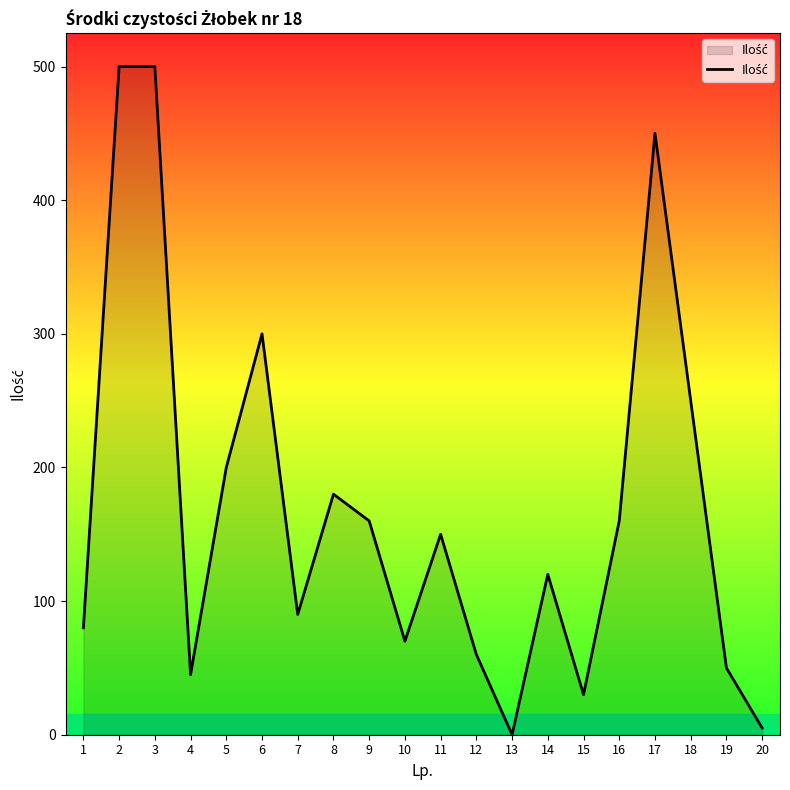

Which label corresponds to the smallest value in the chart?

13